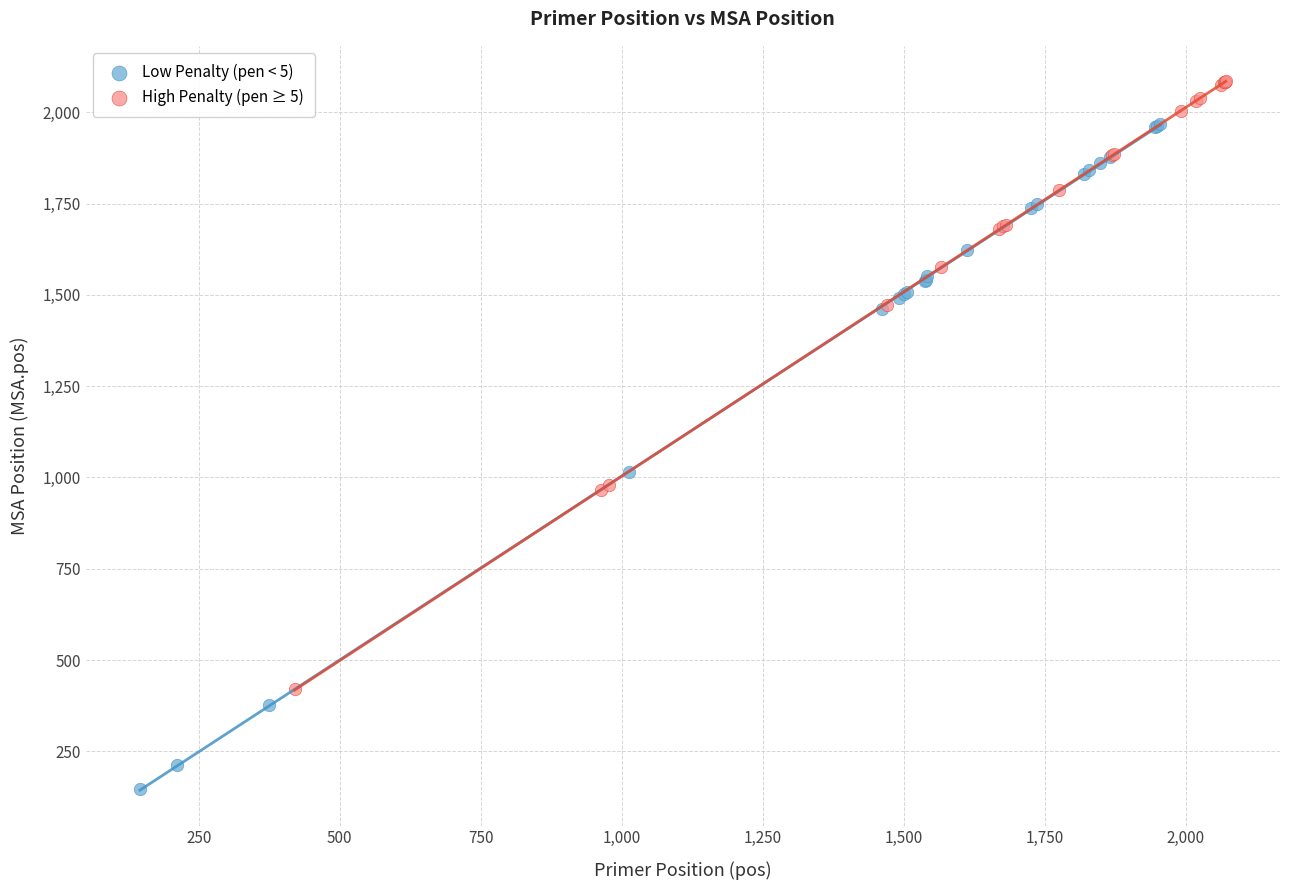

Which series has the widest spread of Y values?

Low Penalty (pen < 5)